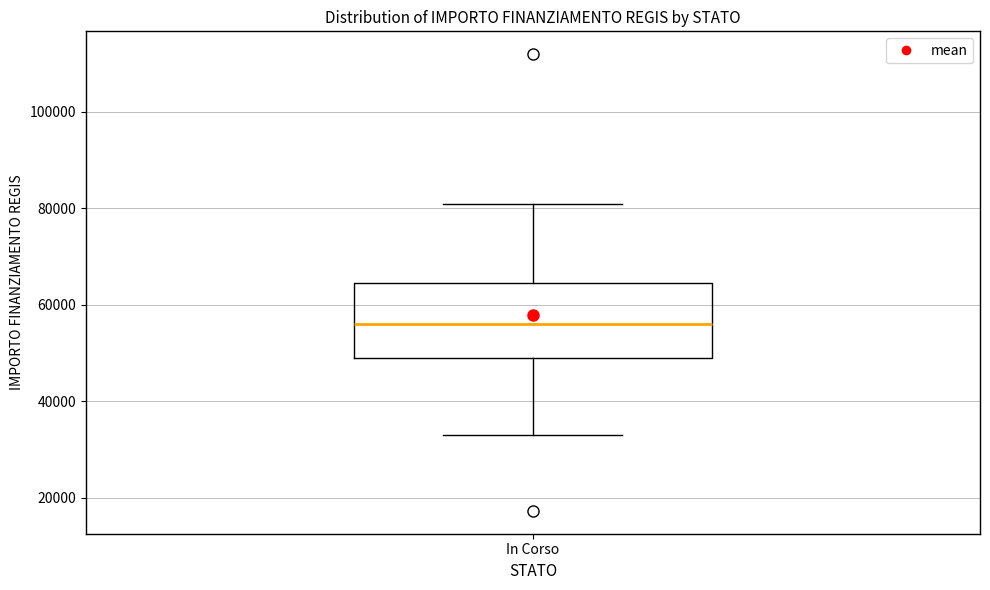

Transcribe this box plot: give where the median line is, the range the box spans, and where the two whiskers end, as read against the y-axis. The values are not printed on the chart, so give them approximately, as read against the axis.

median 56000, box 50000 to 64000, whiskers 32000 to 80000